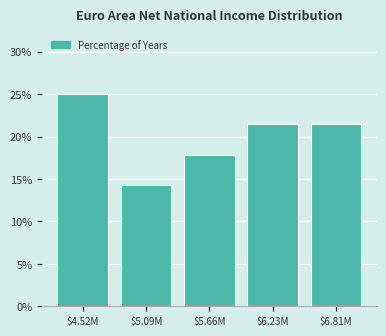

Reading left to right, transcribe all the data shown in this chart.

25.0	14.3	17.9	21.4	21.4